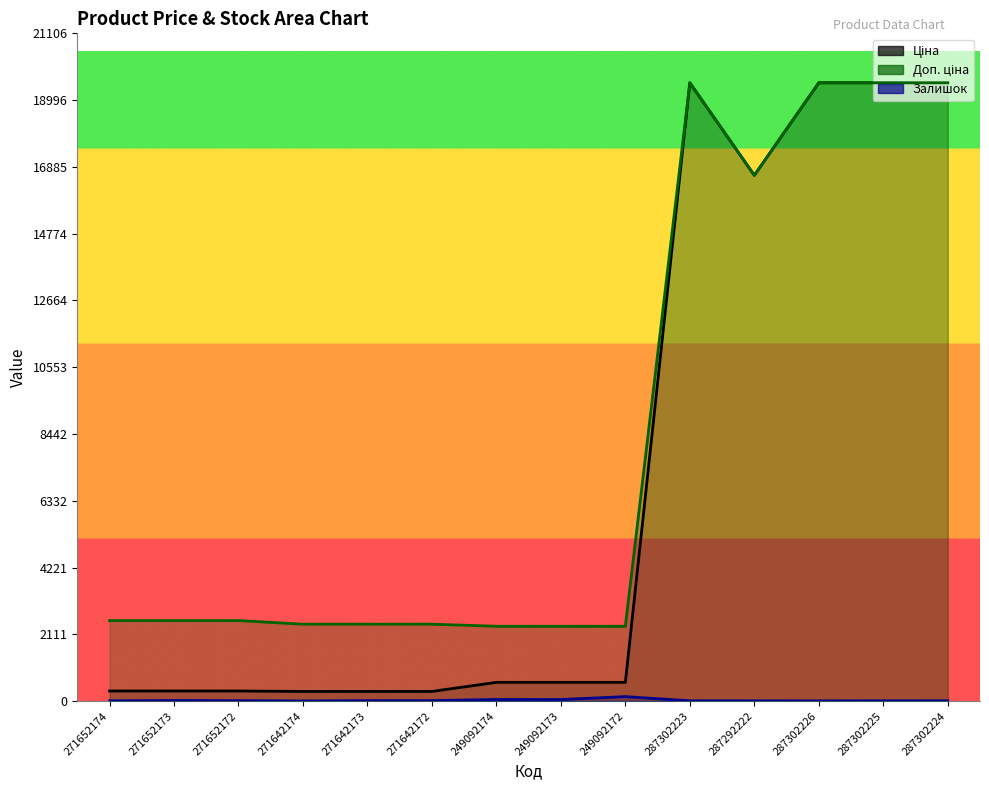

Where does the Залишок series first go above 12?

271652173